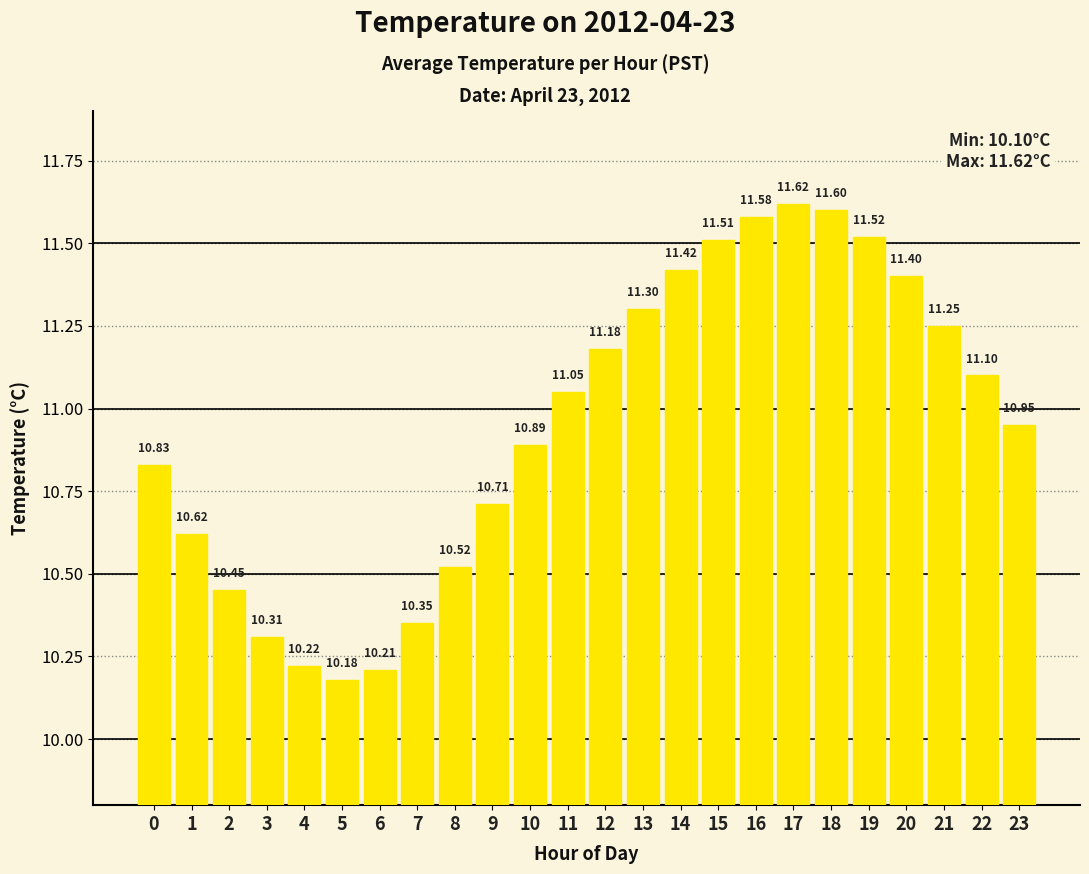

What is the difference between the maximum and minimum values?

1.4